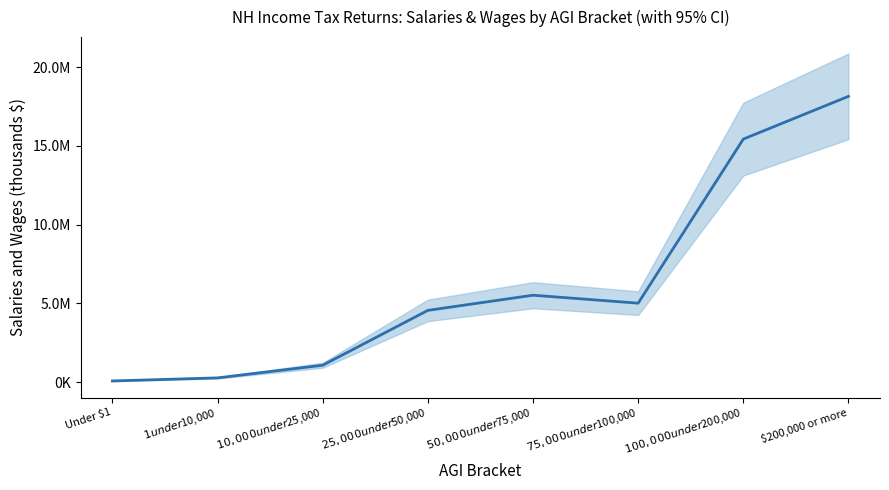

Count the number of categories in the chart.

8